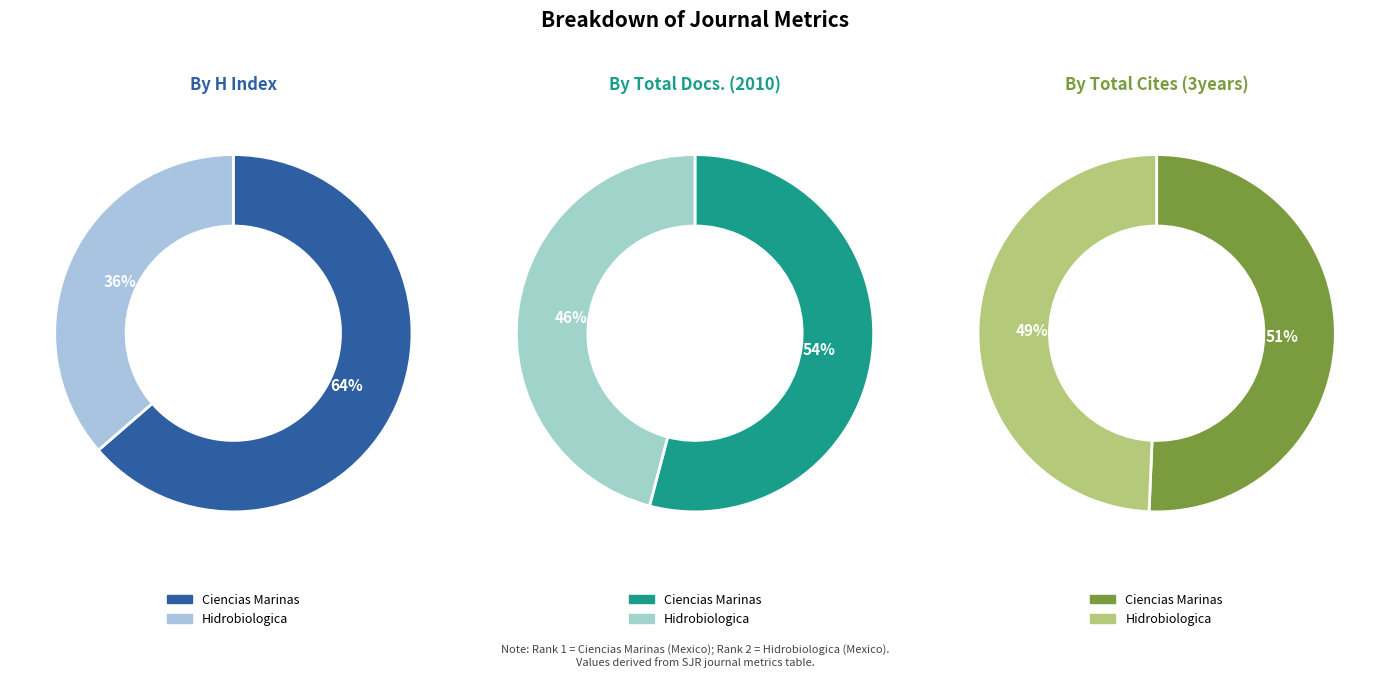

Which has a higher value, Hidrobiologica or Ciencias Marinas?

Ciencias Marinas